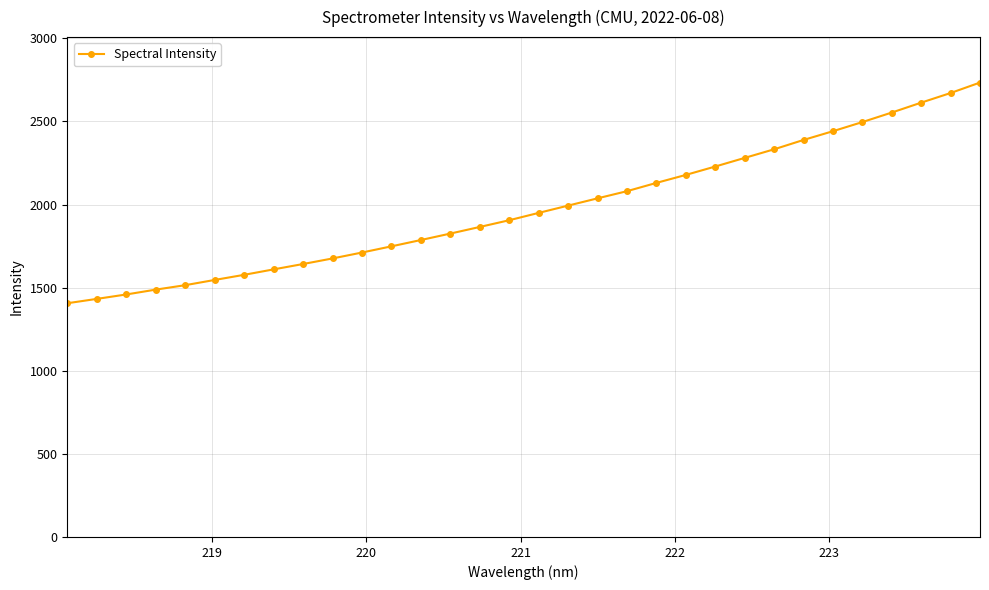

What is the maximum value shown in the chart?

2734.3